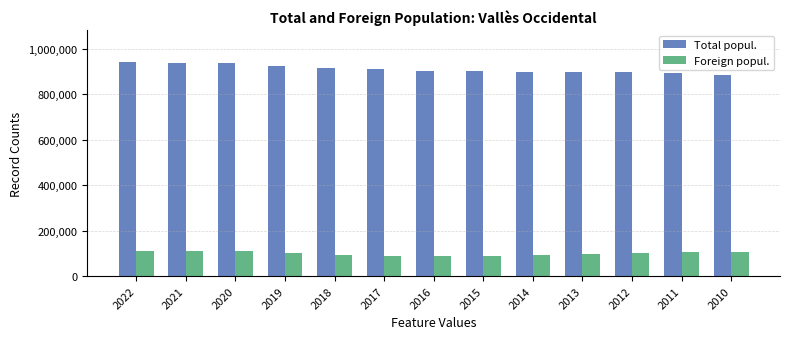

Rank the series by their maximum value, from highest to lowest.

Total popul., Foreign popul.